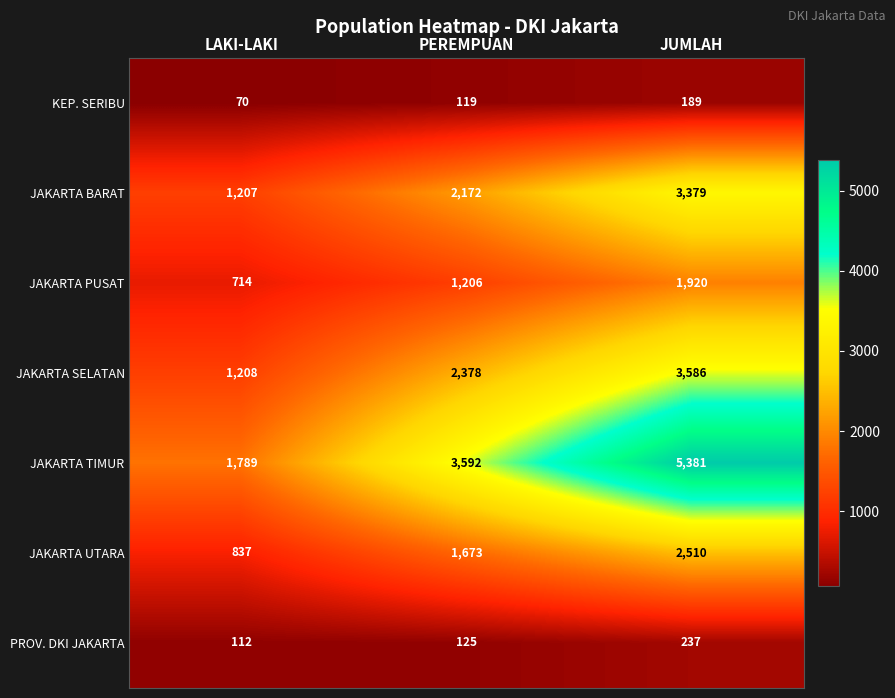

Reading left to right, extract all data points from this chart.

KEP. SERIBU: 70	119	189
JAKARTA BARAT: 1207	2172	3379
JAKARTA PUSAT: 714	1206	1920
JAKARTA SELATAN: 1208	2378	3586
JAKARTA TIMUR: 1789	3592	5381
JAKARTA UTARA: 837	1673	2510
PROV. DKI JAKARTA: 112	125	237